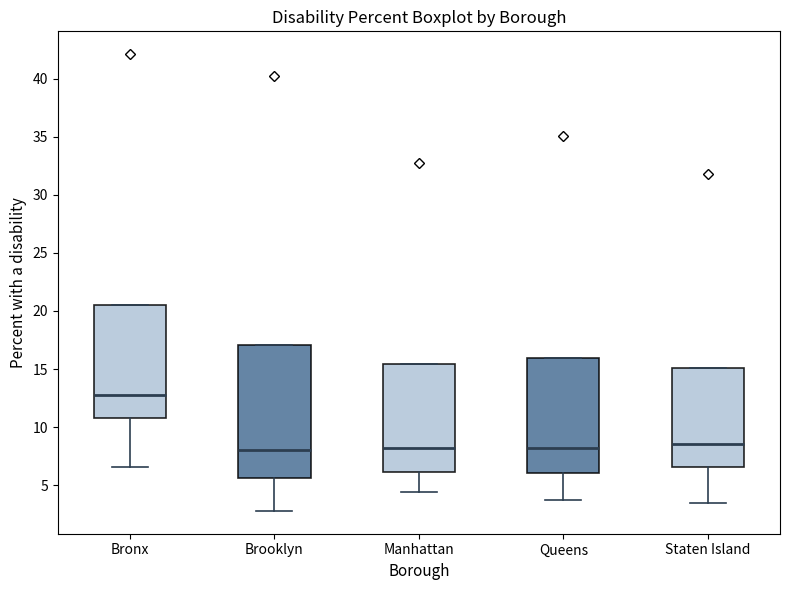

Which box is the tallest, from its lower edge to its upper edge?

Brooklyn